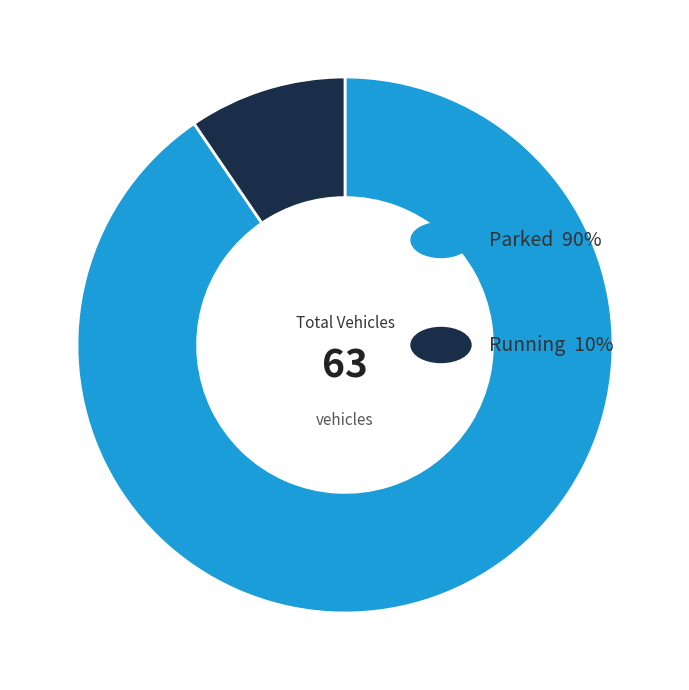

Does any single category account for the majority?

Yes